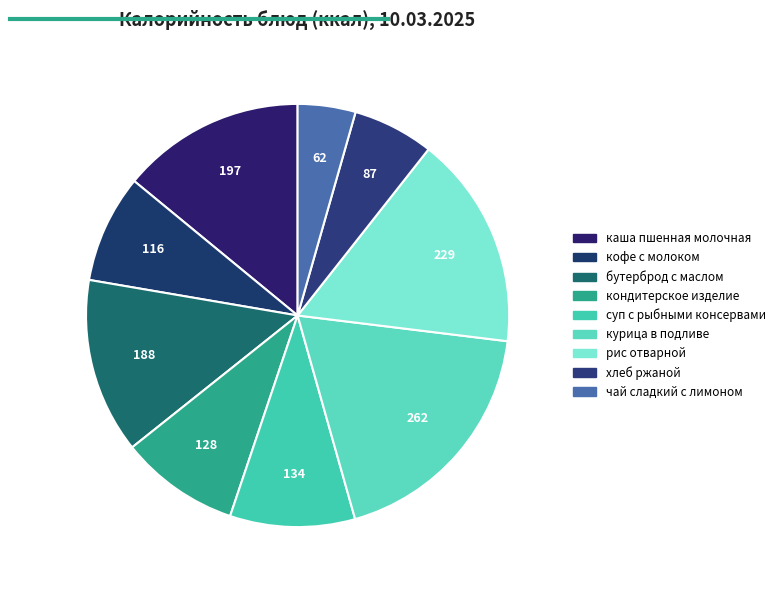

To the nearest percent, what percentage of the pie is курица в подливе?

19%